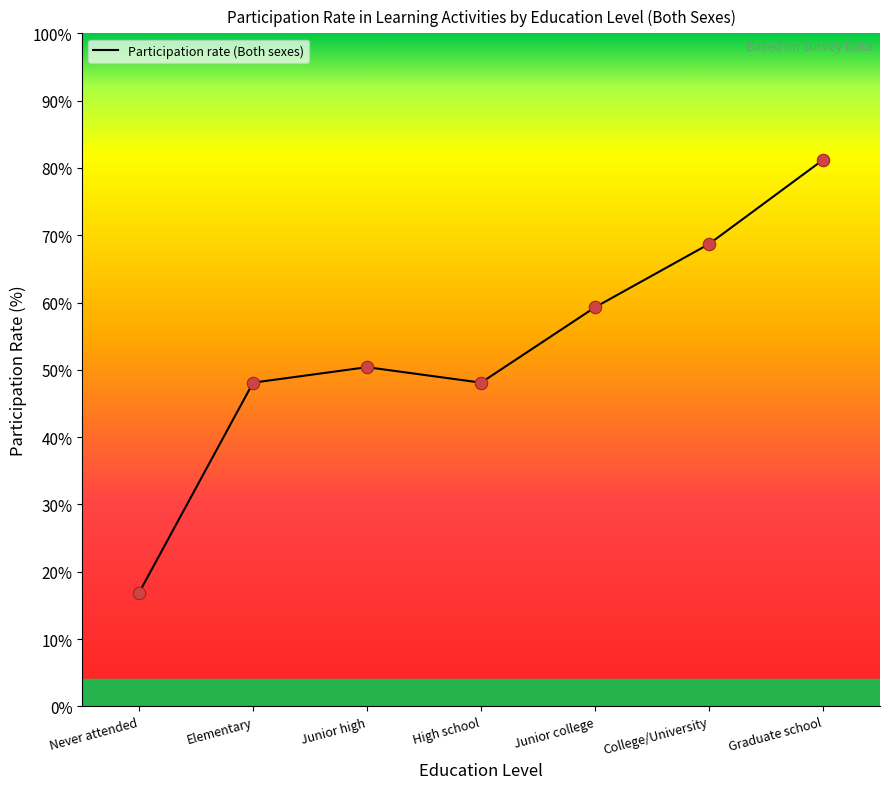

What is the change in value from Elementary to College/University?

+20.6